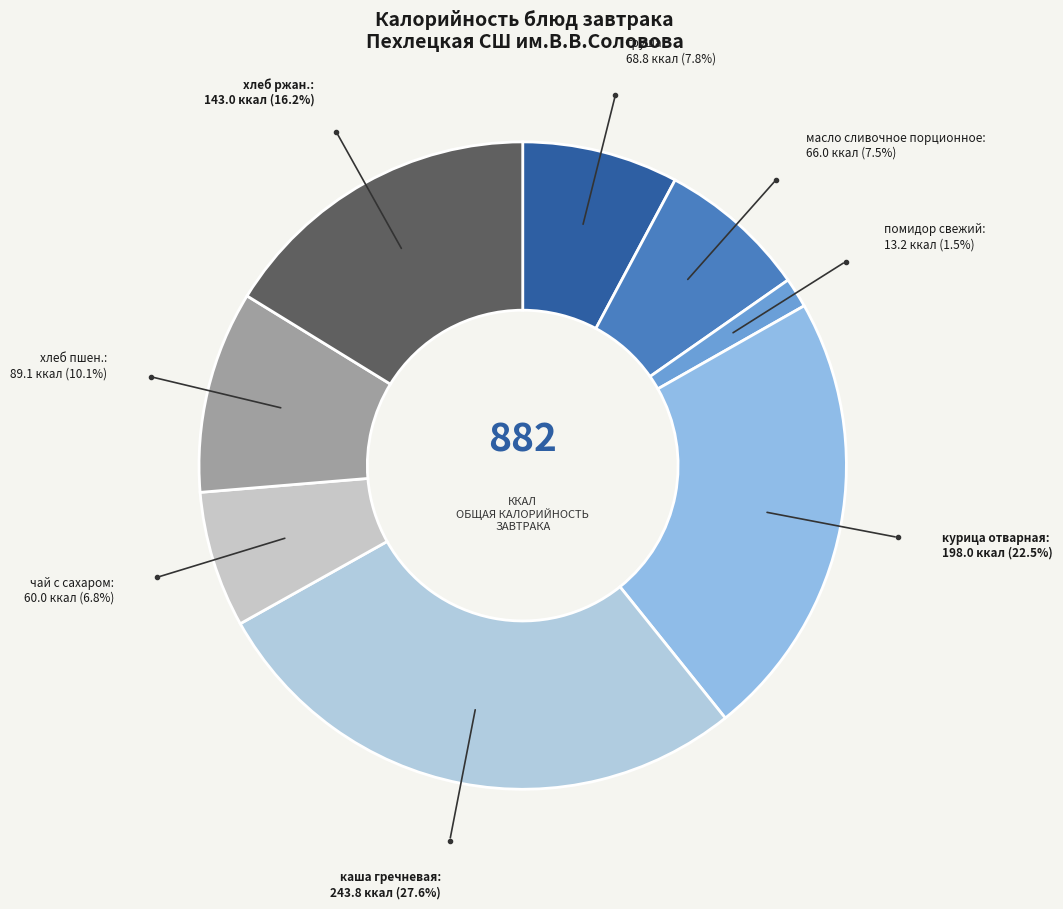

How many slices are in this pie chart?

8